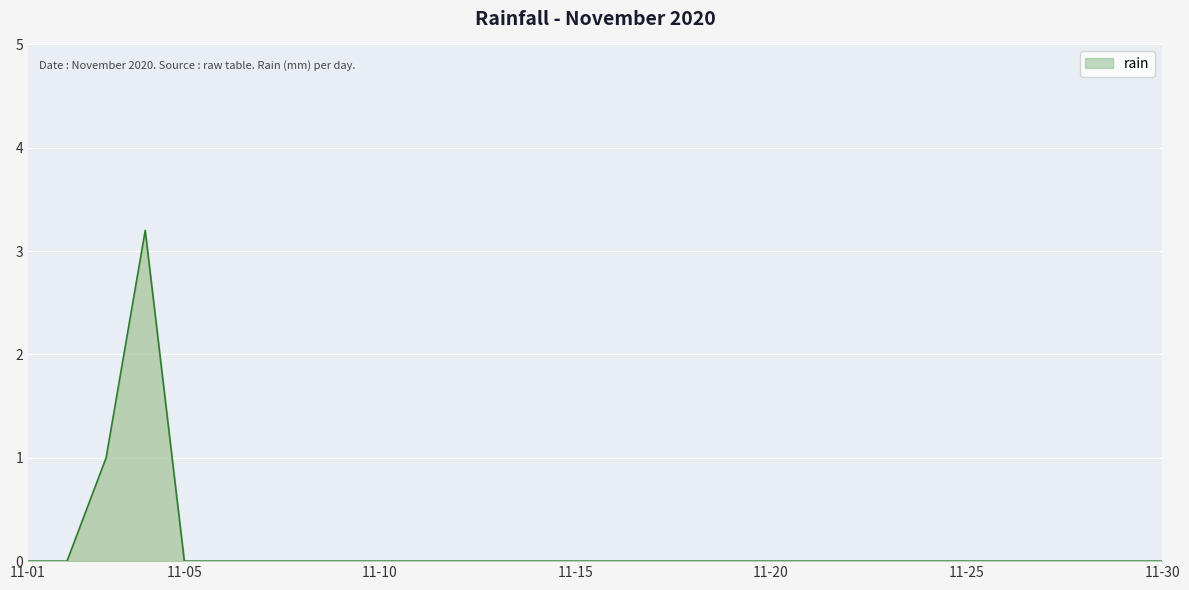

Reading left to right, list all the values displayed in this chart.

0.0	0.0	1.0	3.2	0.0	0.0	0.0	0.0	0.0	0.0	0.0	0.0	0.0	0.0	0.0	0.0	0.0	0.0	0.0	0.0	0.0	0.0	0.0	0.0	0.0	0.0	0.0	0.0	0.0	0.0